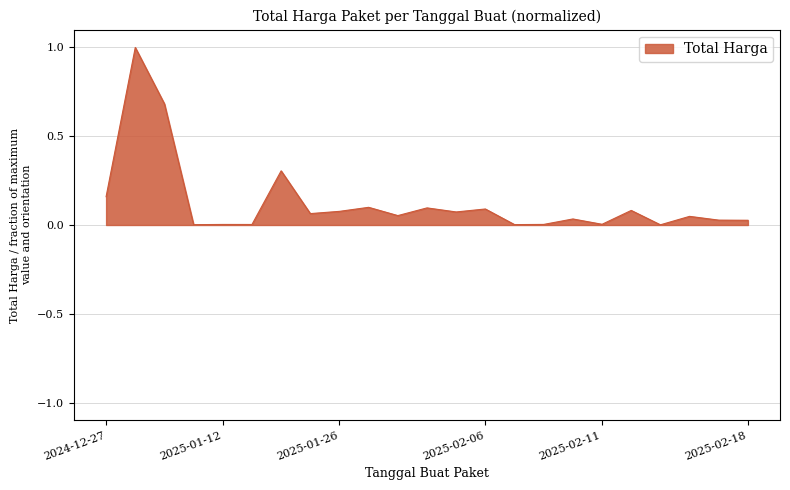

What is the greatest value displayed?

1.0